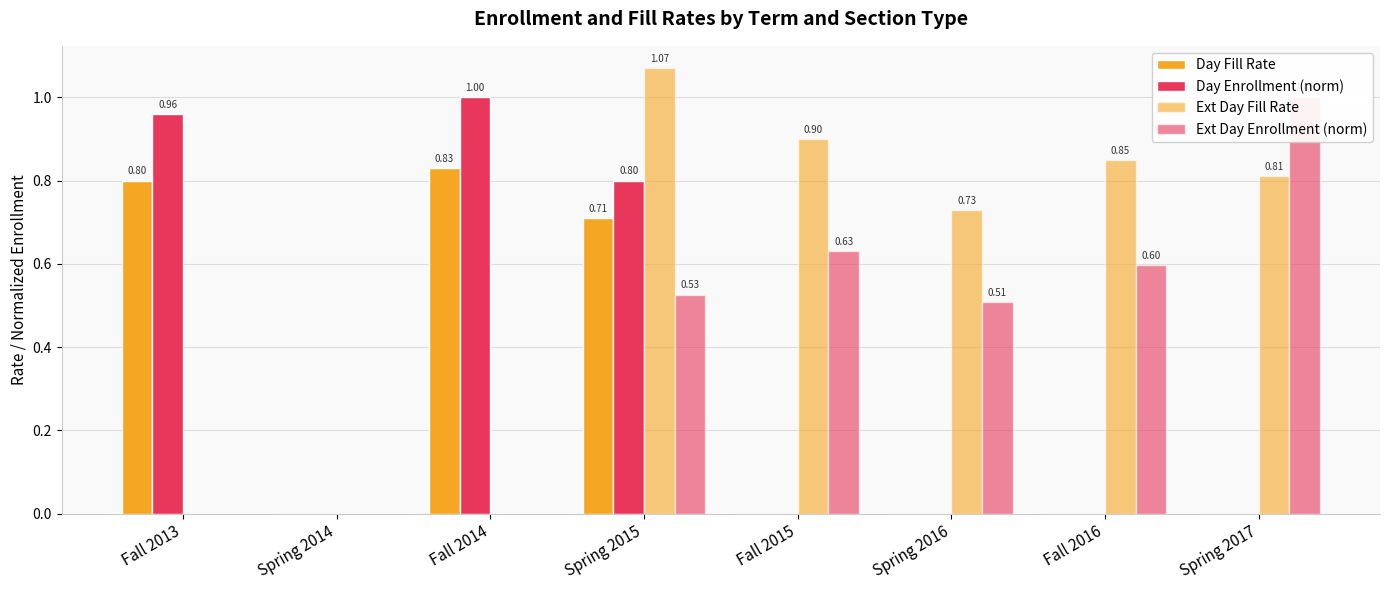

At how many categories does at least one series exceed 0?

7